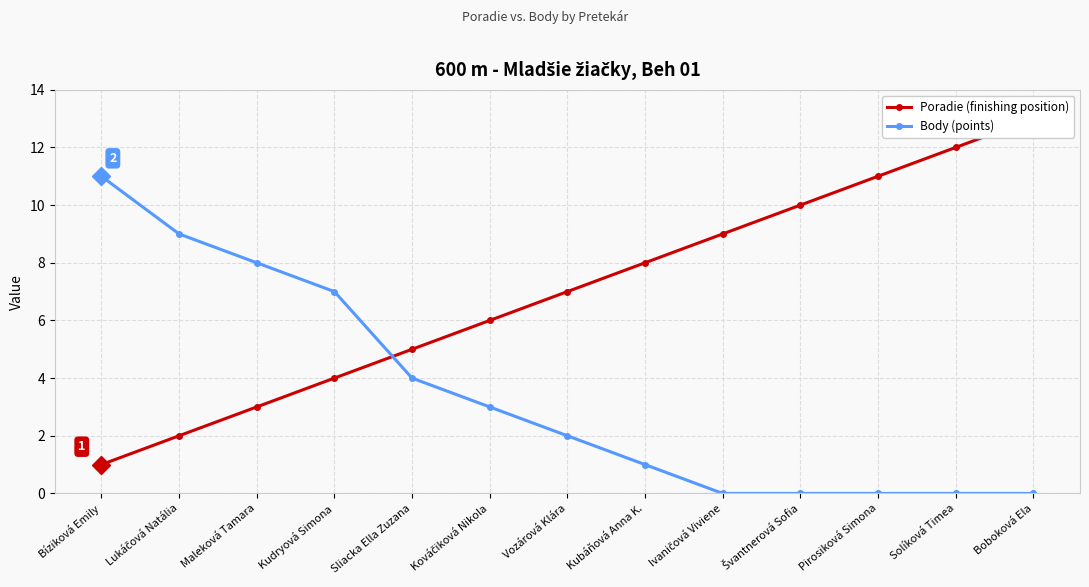

Rank the series at Sliacka Ella Zuzana from lowest to highest value.

Body (points), Poradie (finishing position)